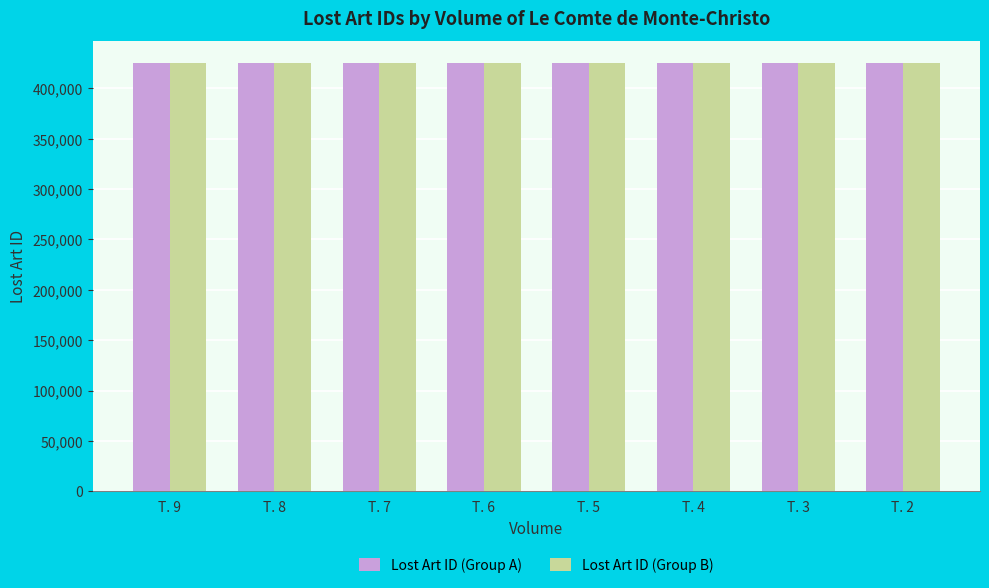

What is the highest value of the Lost Art ID (Group B) series?

425756